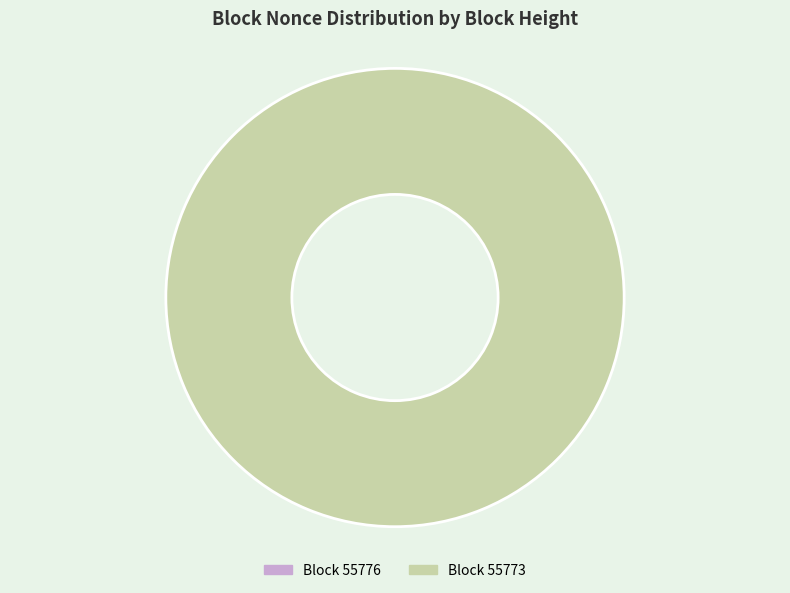

What percentage do 55773 and 55776 together represent?

100.0%